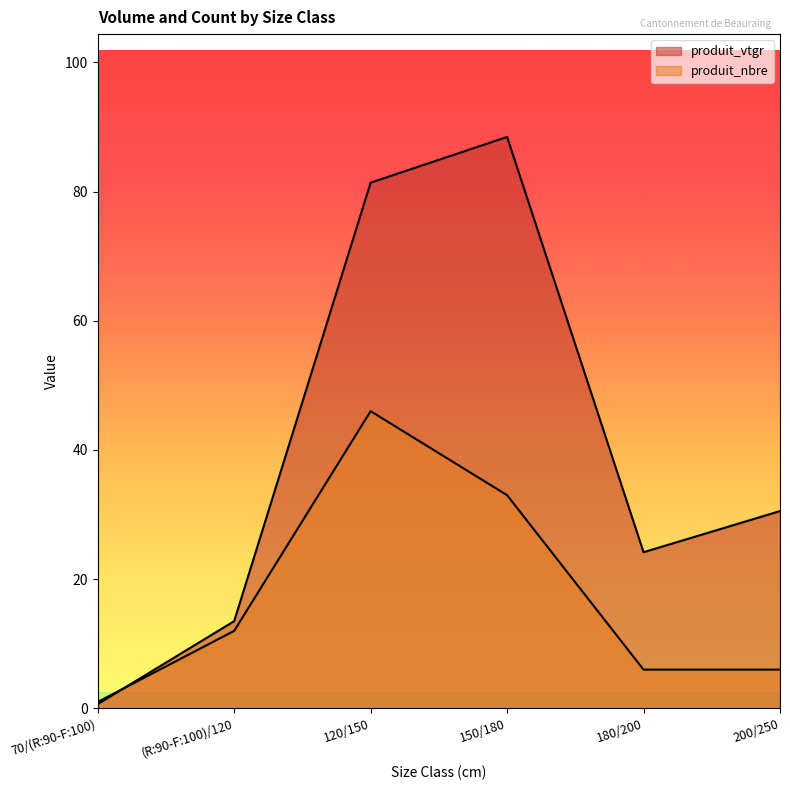

What is the value of the produit_vtgr point at the 5th from the left?

24.2